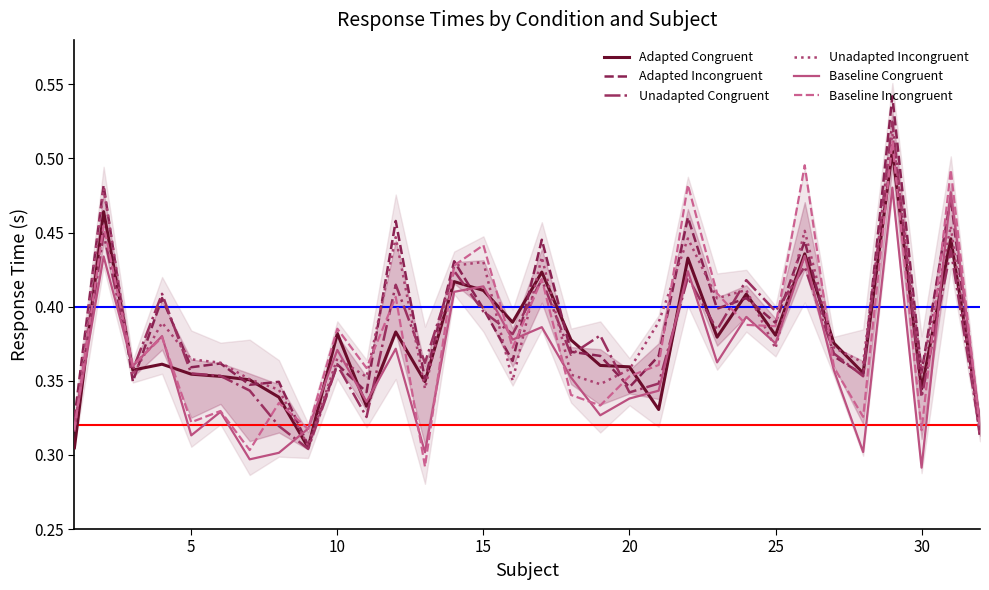

In Adapted Incongruent, how many points are lower than both neighbors (excluding endpoints)?

12